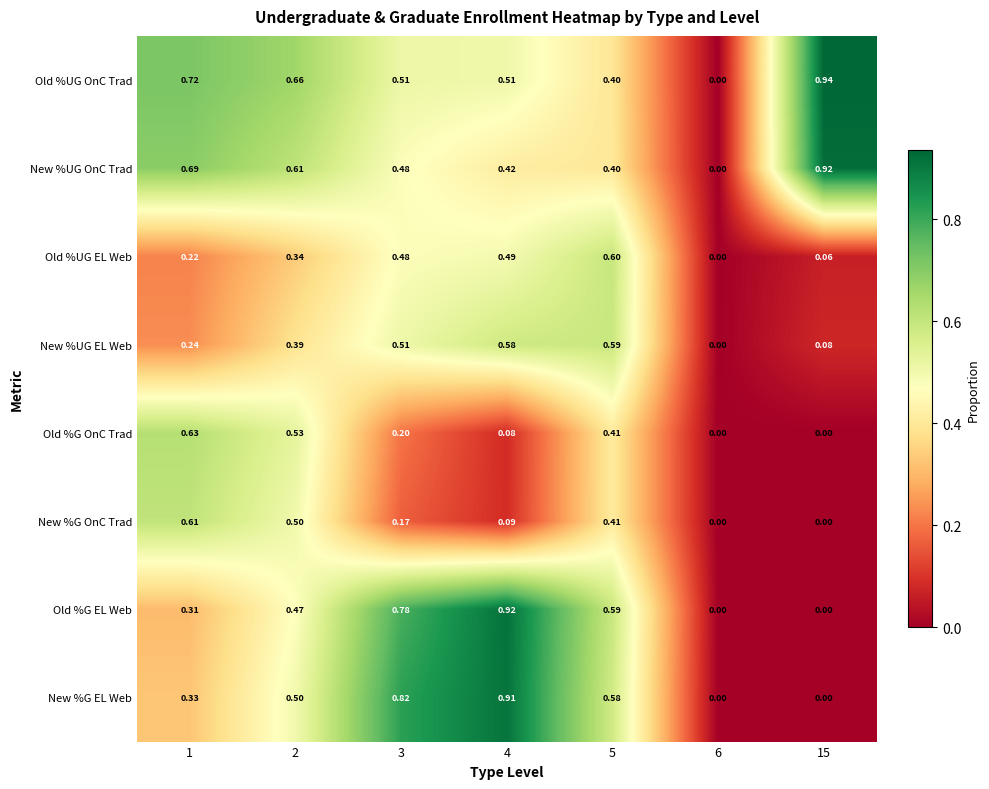

Rank the series at 1 from lowest to highest value.

Old %UG EL Web, New %UG EL Web, Old %G EL Web, New %G EL Web, New %G OnC Trad, Old %G OnC Trad, New %UG OnC Trad, Old %UG OnC Trad